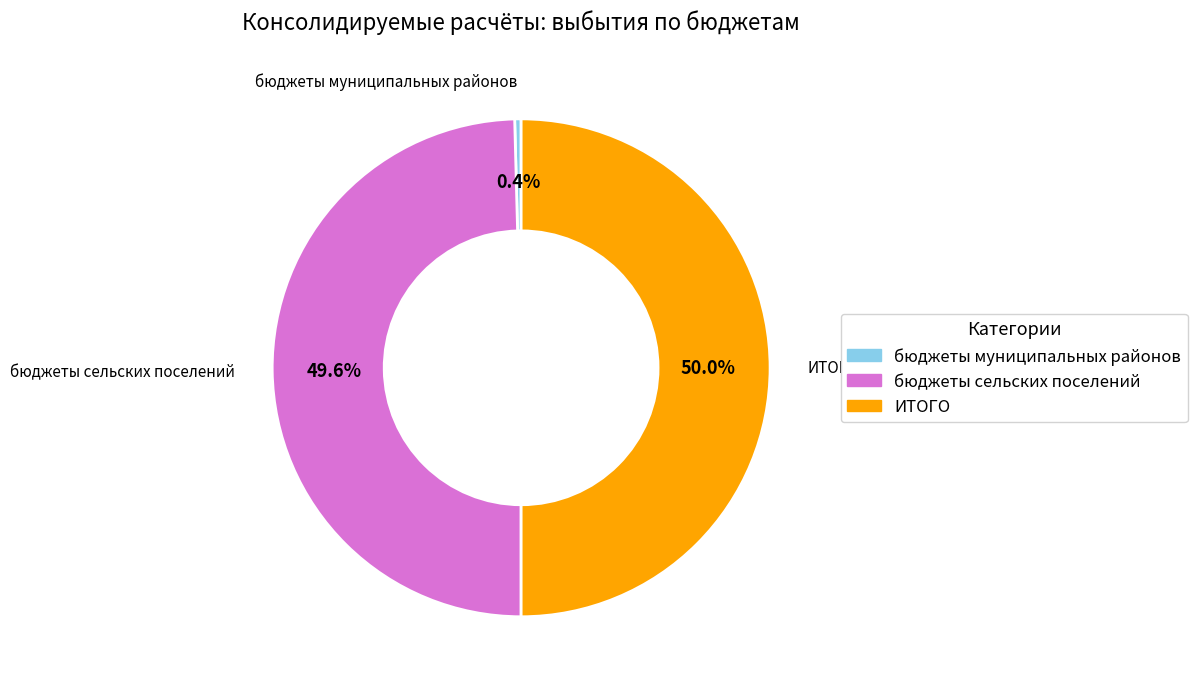

Count the number of slices in the pie.

3